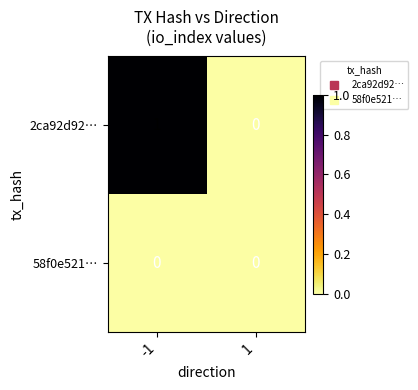

At which category is the sum across all series the highest?

-1